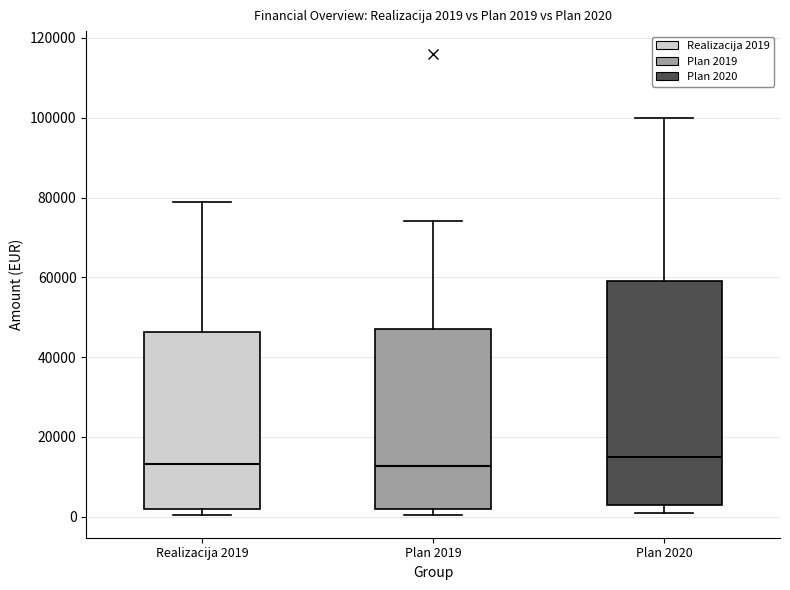

Which box is the tallest, from its lower edge to its upper edge?

Plan 2020